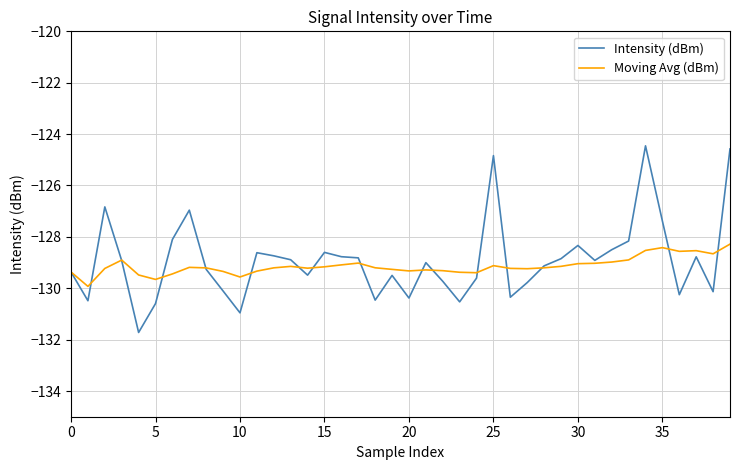

Which series has the largest range (max minus min)?

Intensity (dBm)